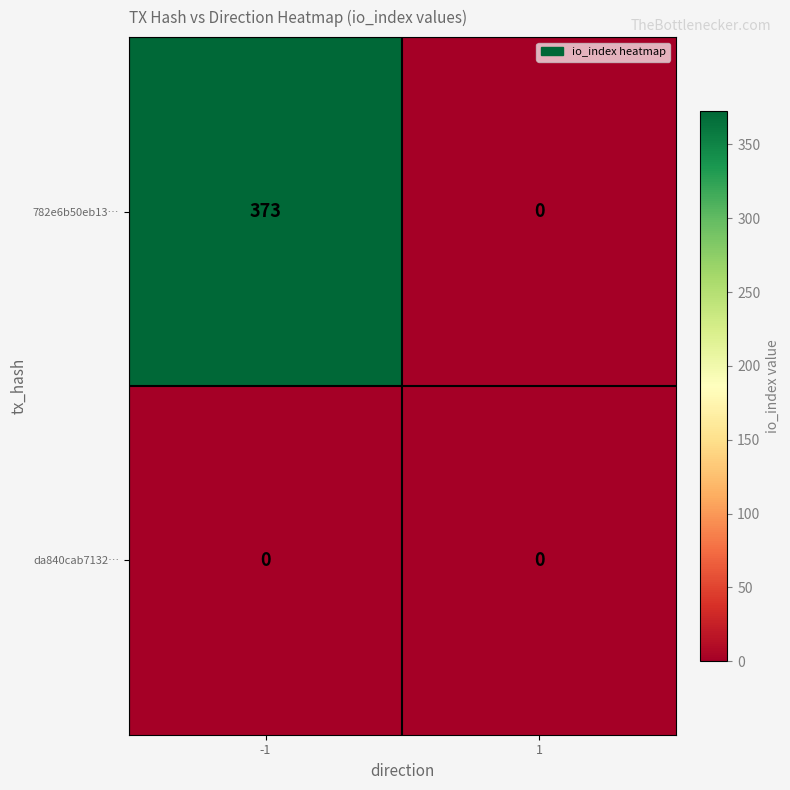

The value of 782e6b50eb13… at -1 is 373. True or false?

True